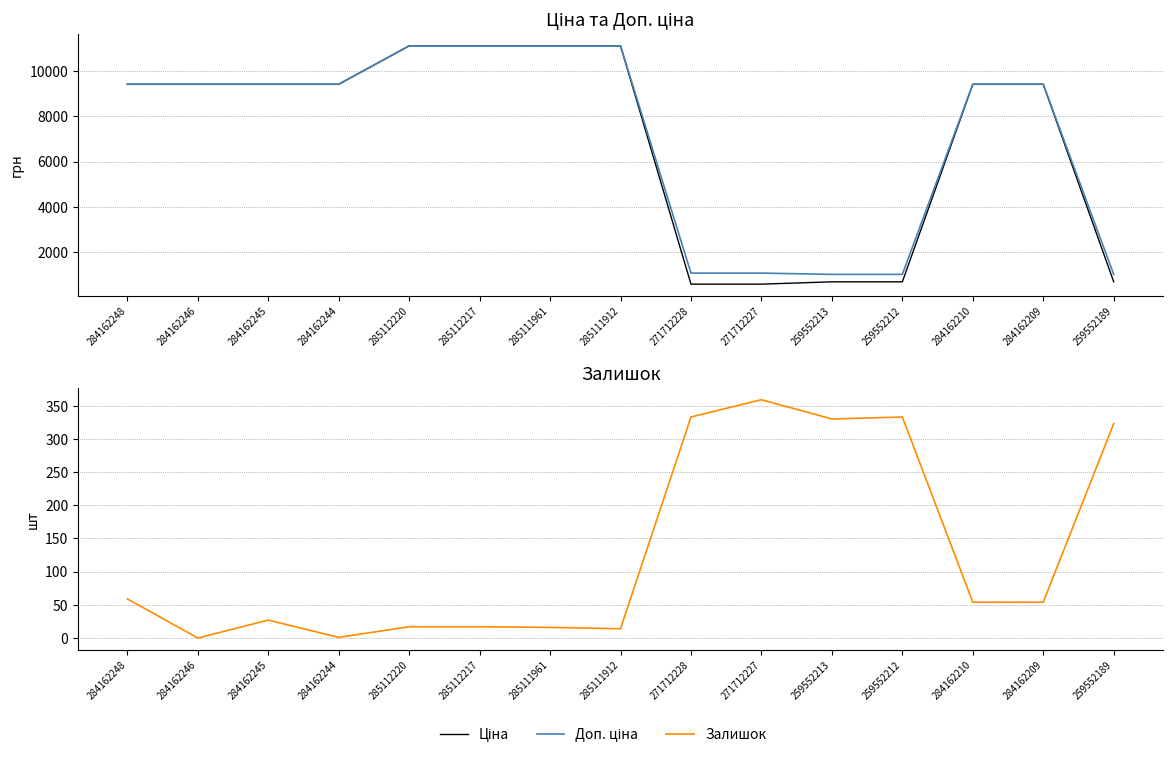

What are all the series names shown in the legend?

Ціна, Доп. ціна, Залишок